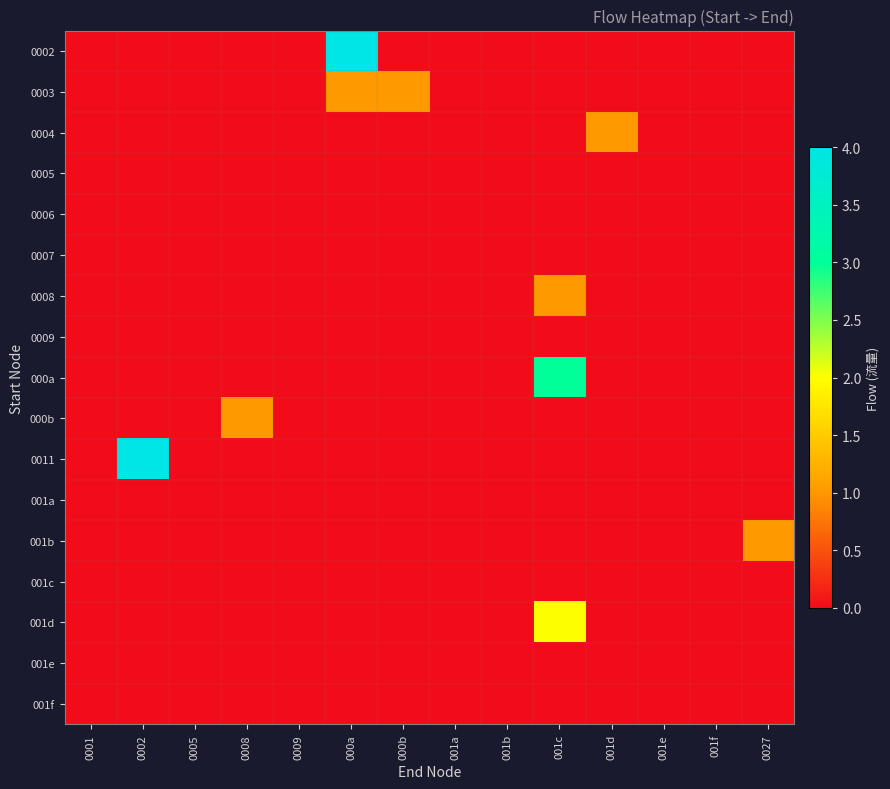

At which category does the chart reach its minimum across all series?

0001